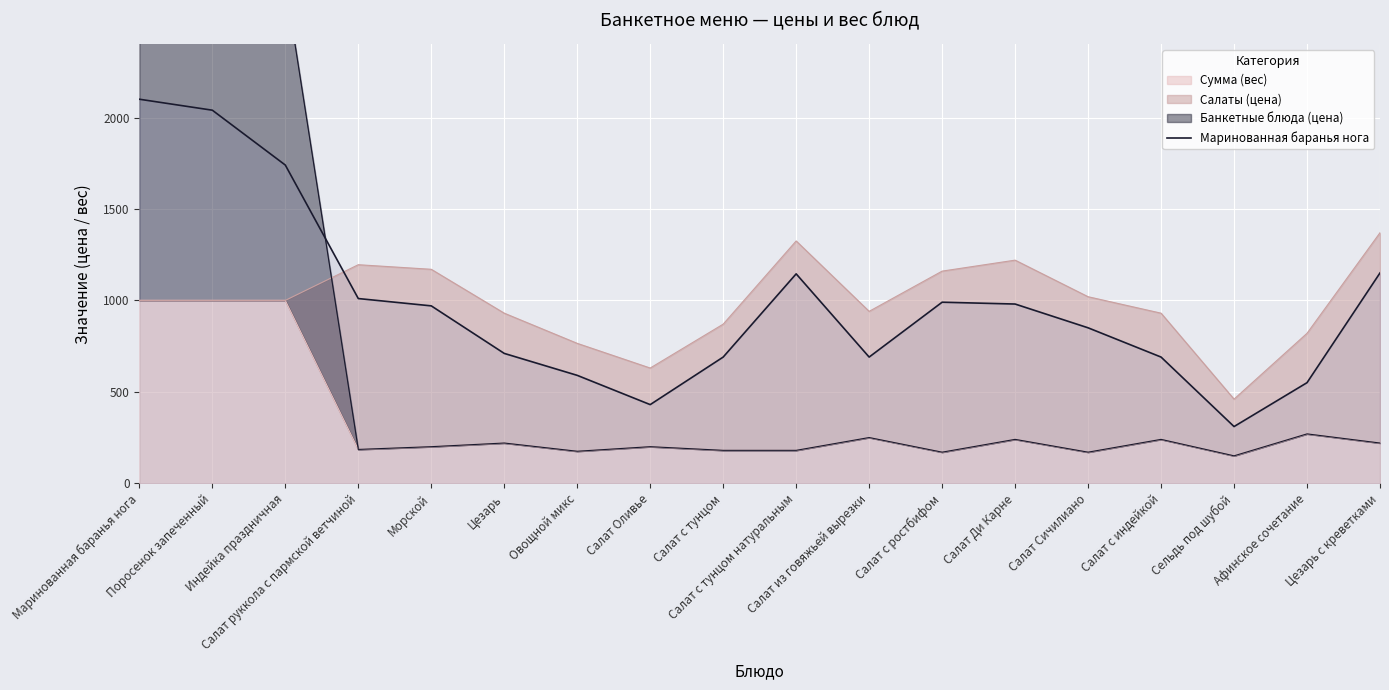

The value at Салат Ди Карне is 980. True or false?

True